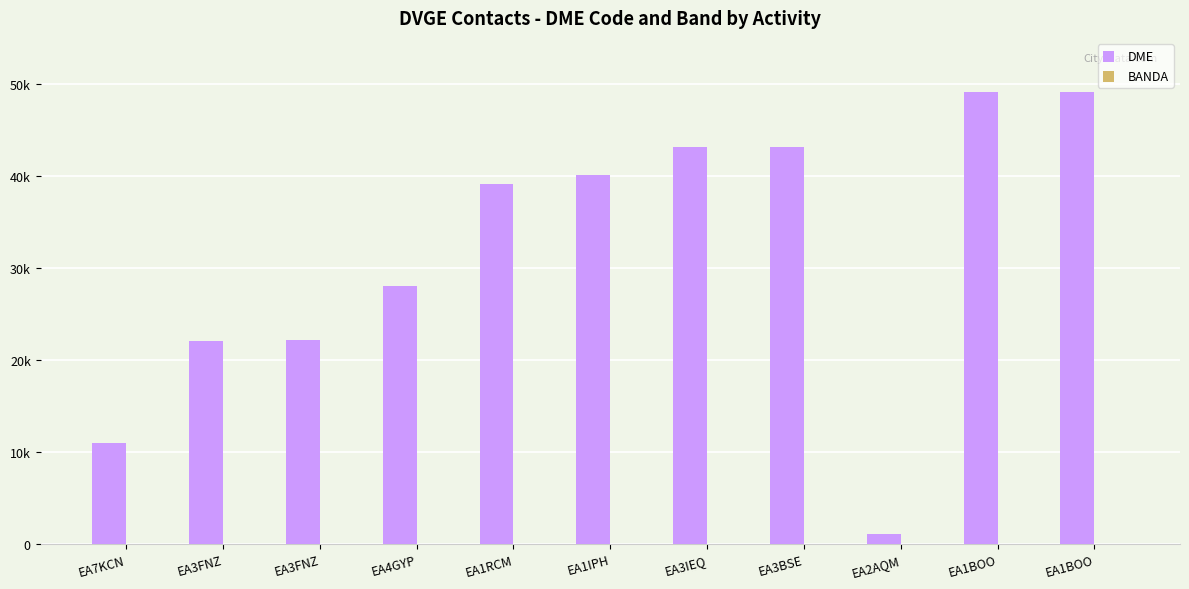

Reading left to right, transcribe all the data shown in this chart.

DME: EA7KCN=11017	EA3FNZ=22051	EA3FNZ=22184	EA4GYP=28086	EA1RCM=39073	EA1IPH=40054	EA3IEQ=43096	EA3BSE=43145	EA2AQM=1054	EA1BOO=49071	EA1BOO=49138
BANDA: EA7KCN=40	EA3FNZ=40	EA3FNZ=40	EA4GYP=40	EA1RCM=40	EA1IPH=40	EA3IEQ=40	EA3BSE=40	EA2AQM=40	EA1BOO=40	EA1BOO=40